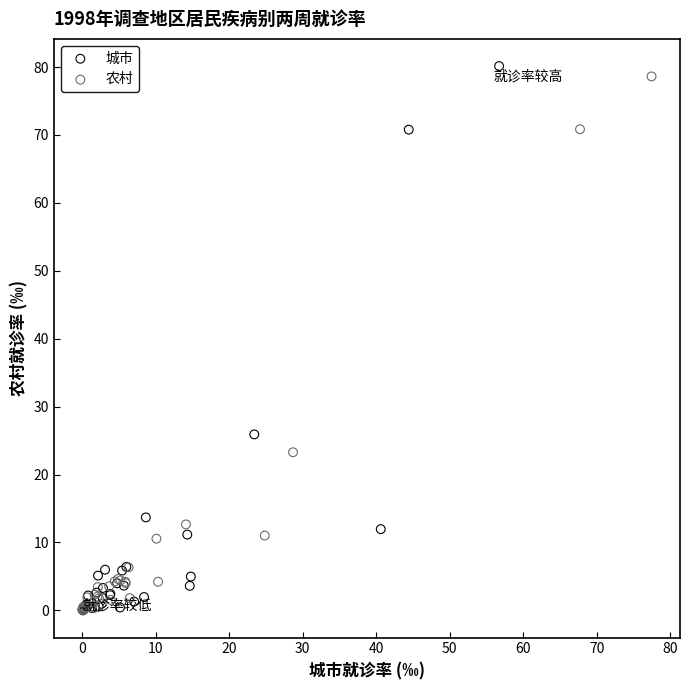

Which series has the largest Y range (max minus min)?

城市